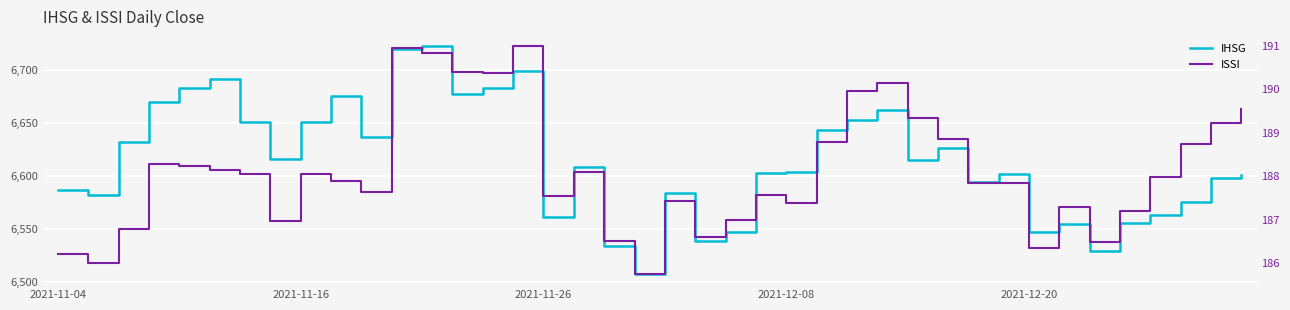

What is the lowest value of the IHSG series?

6507.7